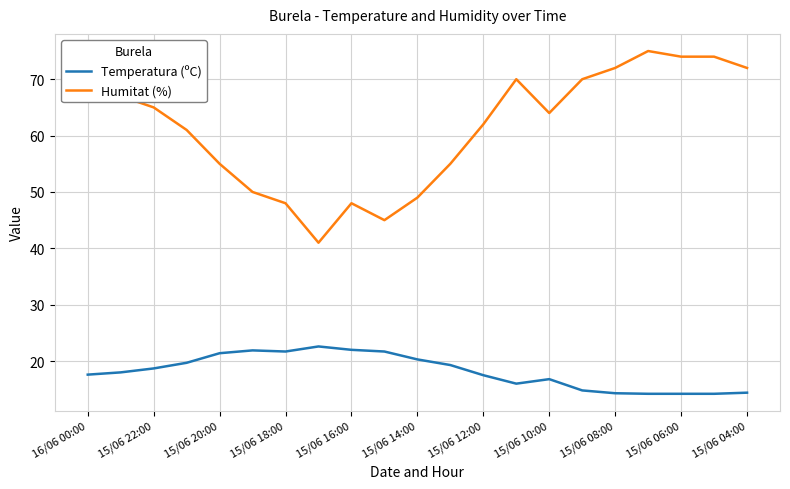

Which series has the widest spread of values?

Humitat (%)